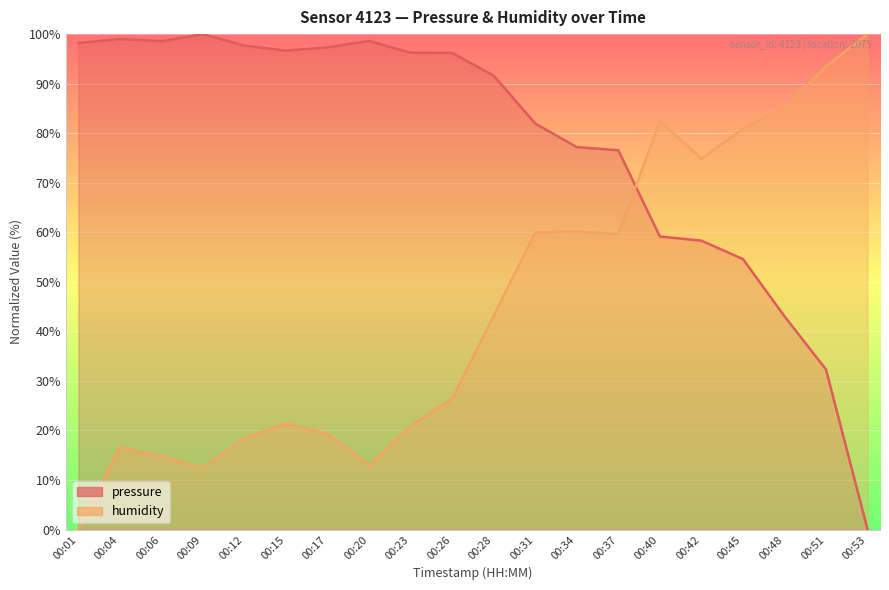

At which category does the chart reach its minimum across all series?

00:53